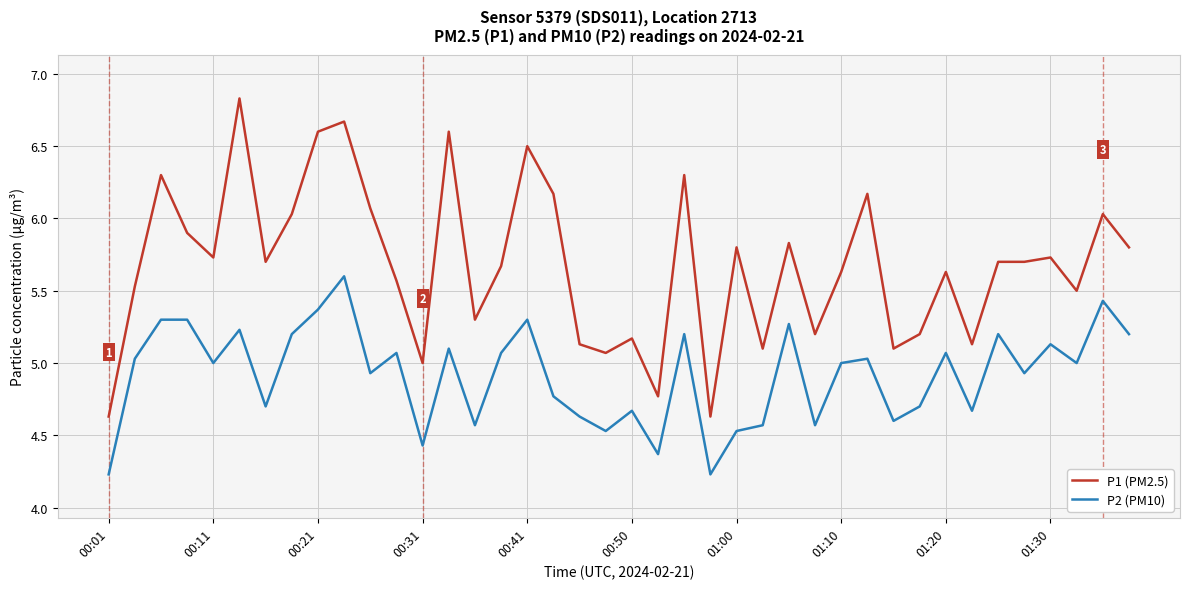

True or false: P2 (PM10) and P1 (PM2.5) intersect in this chart.

False